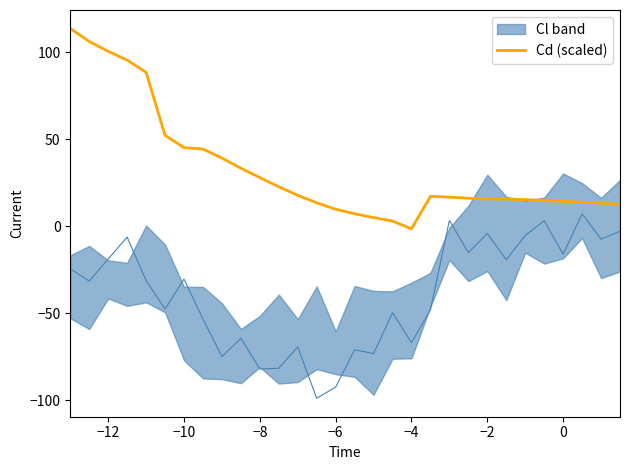

What is the value of the 23rd point from the left?

15.7